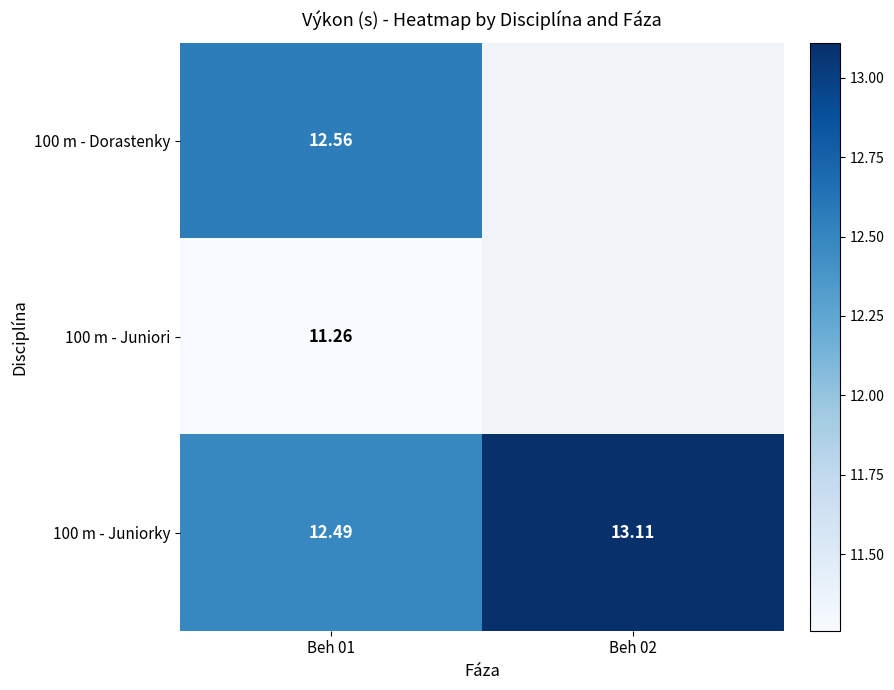

Count the number of data series in this chart.

3